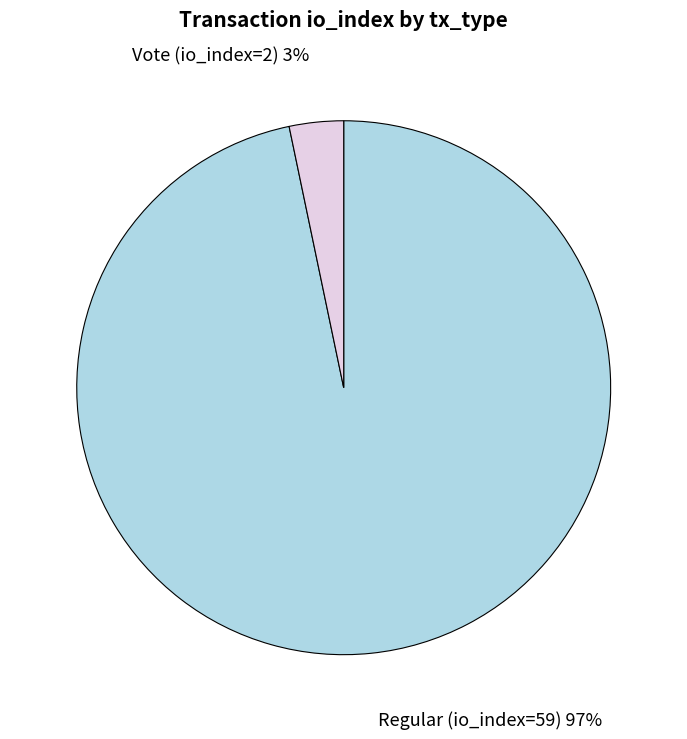

How many slices are in this pie chart?

2